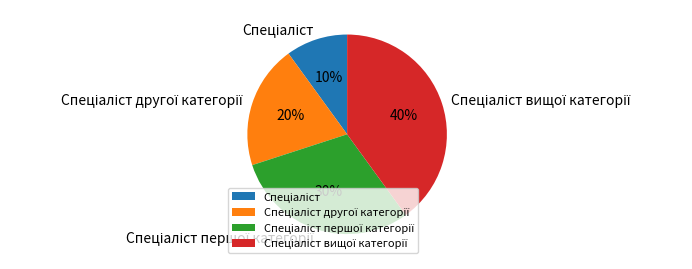

Does any single category account for the majority?

No